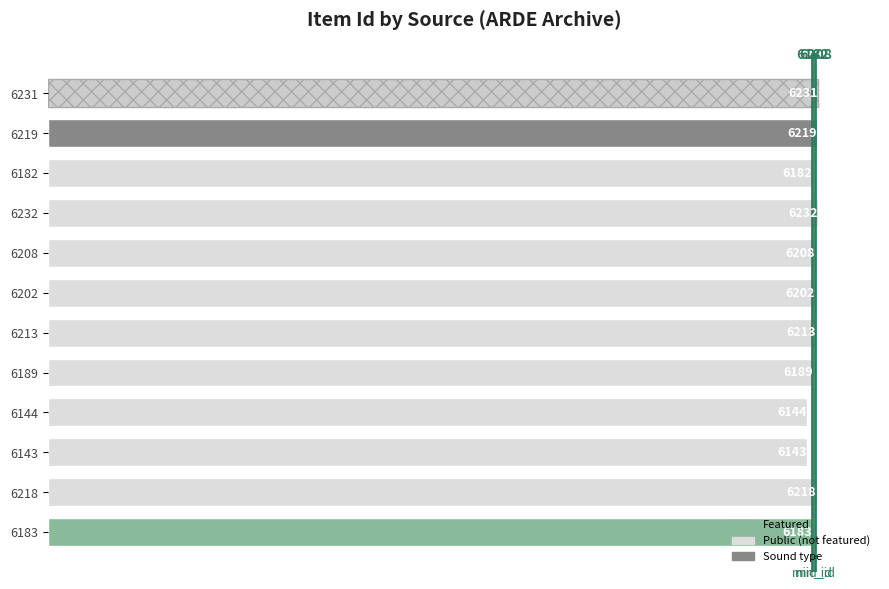

What is the ratio of the value at 6143 to the value at 6231?

1.0